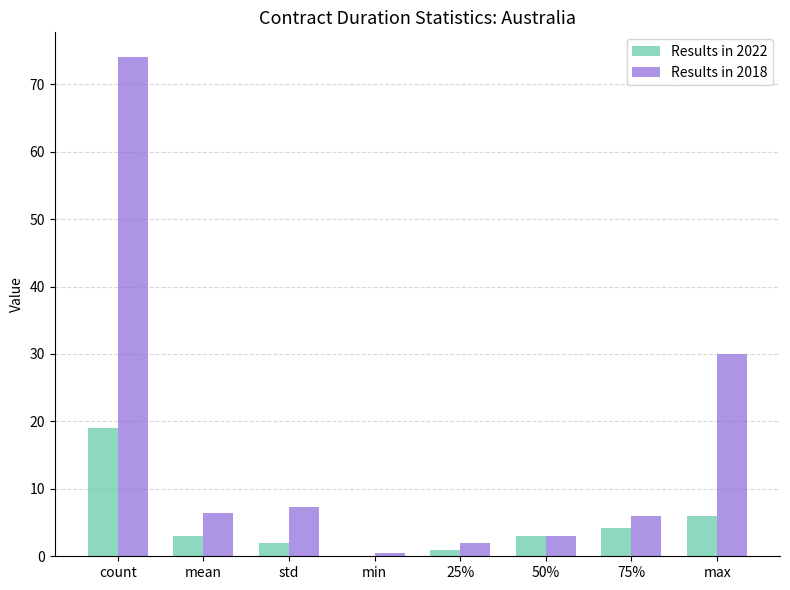

What is the sum of all Results in 2022 values?

38.2